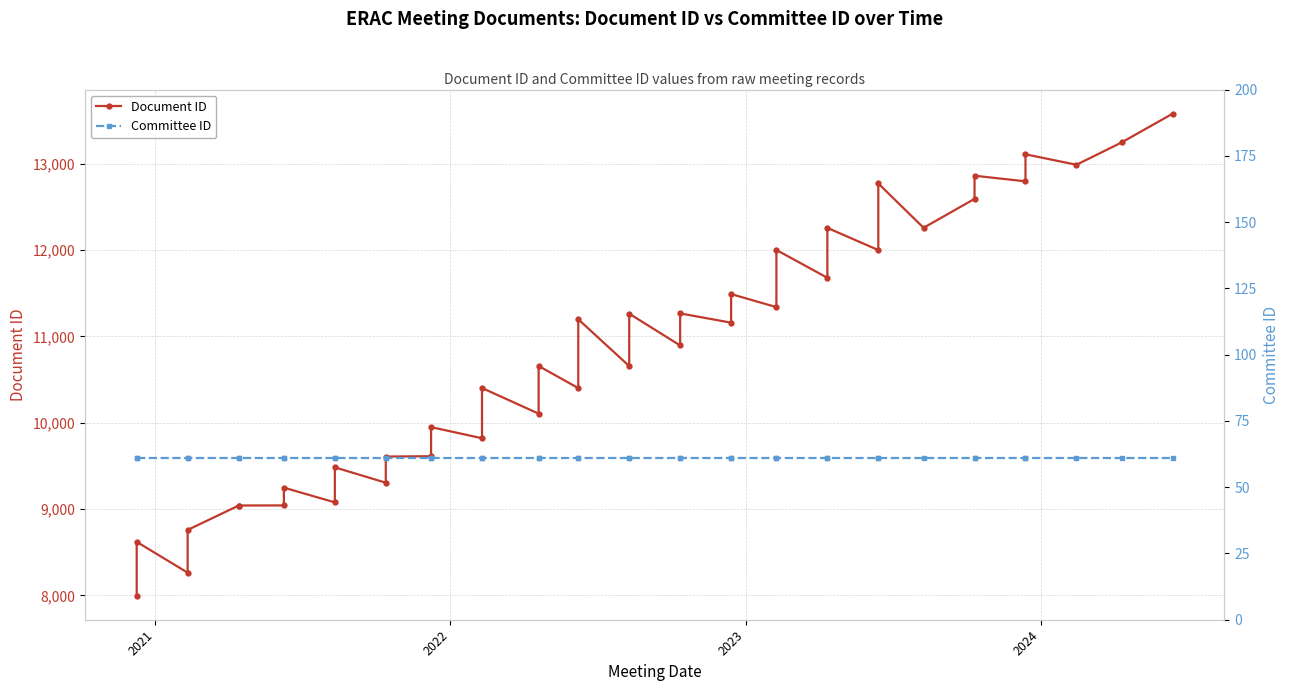

In Document ID, how many points are higher than both neighbors (excluding endpoints)?

15